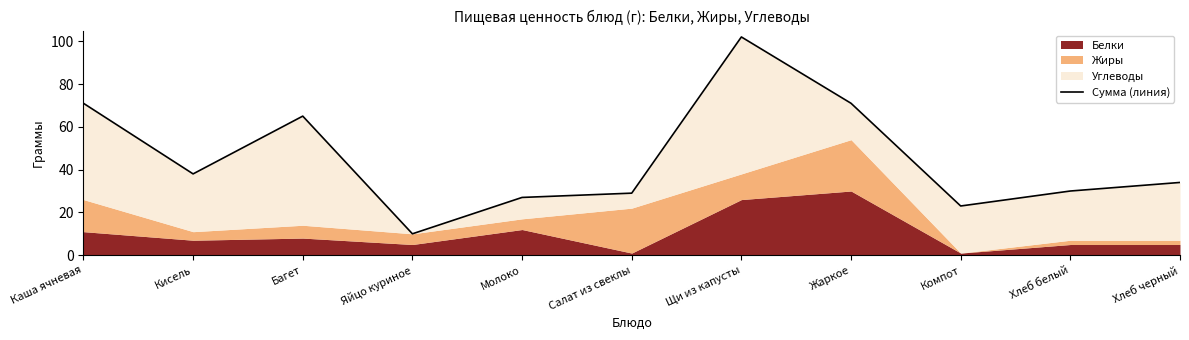

What is the change in value from Каша ячневая to Компот?

-48